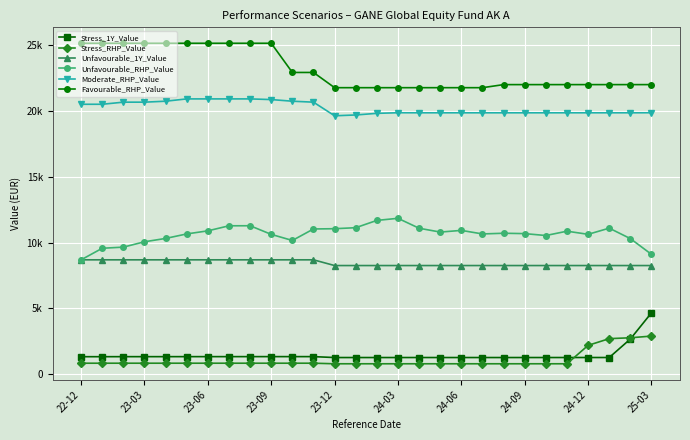

Is this an area chart (filled region under the line)?

No